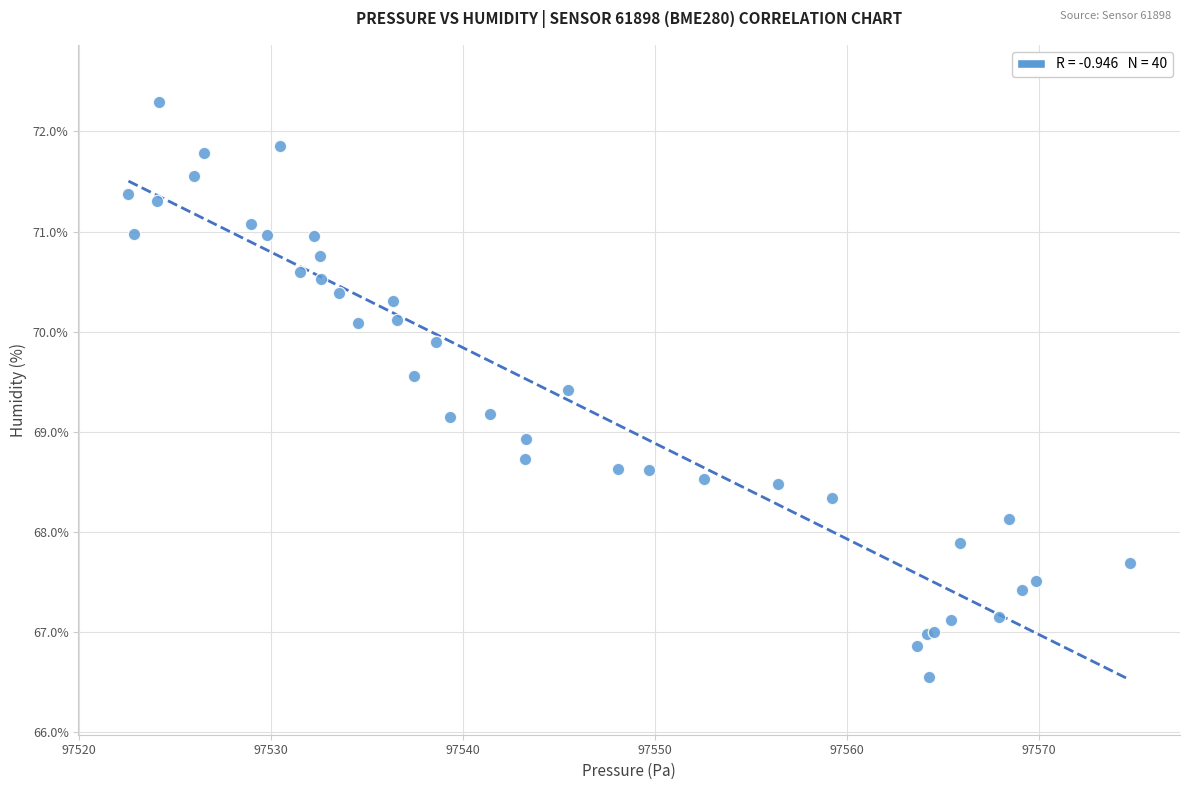

What Y value in the scatter plot is closest to 69?

68.9